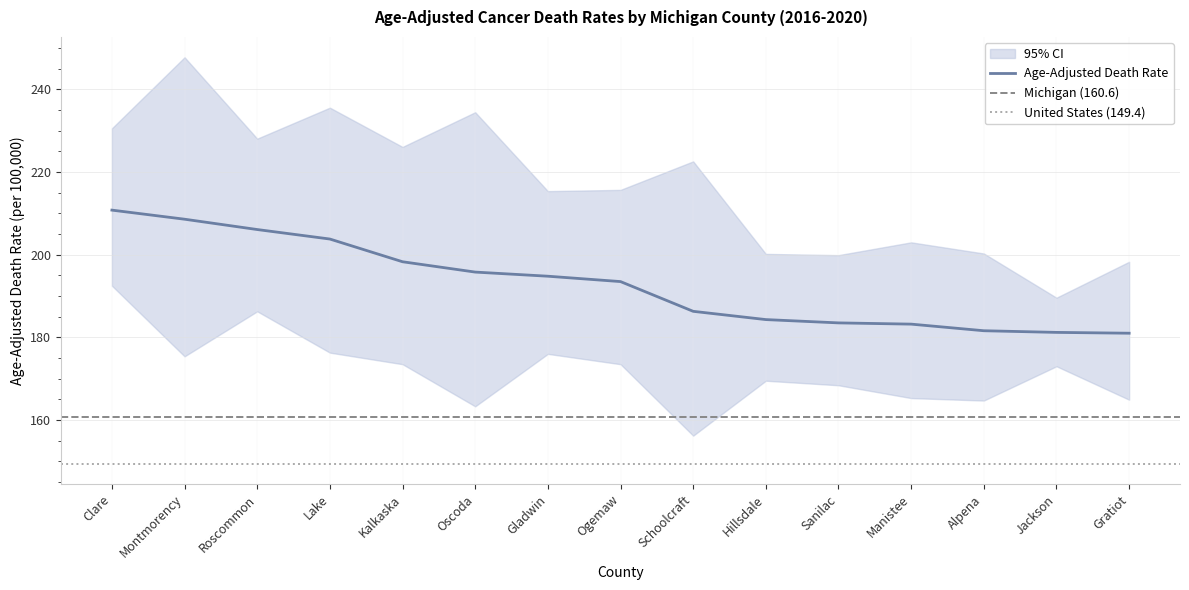

Reading left to right, what are all the values shown in this chart?

Age-Adjusted Death Rate: 210.8	208.6	206.1	203.8	198.3	195.8	194.8	193.5	186.3	184.3	183.5	183.2	181.6	181.2	181.0
Lower CI (Rate): 192.5	175.4	186.3	176.3	173.5	163.3	176.0	173.5	156.2	169.5	168.4	165.3	164.7	173.0	164.9
Upper CI (Rate): 230.6	247.8	228.1	235.6	226.1	234.5	215.4	215.7	222.6	200.2	199.9	203.0	200.3	189.6	198.3